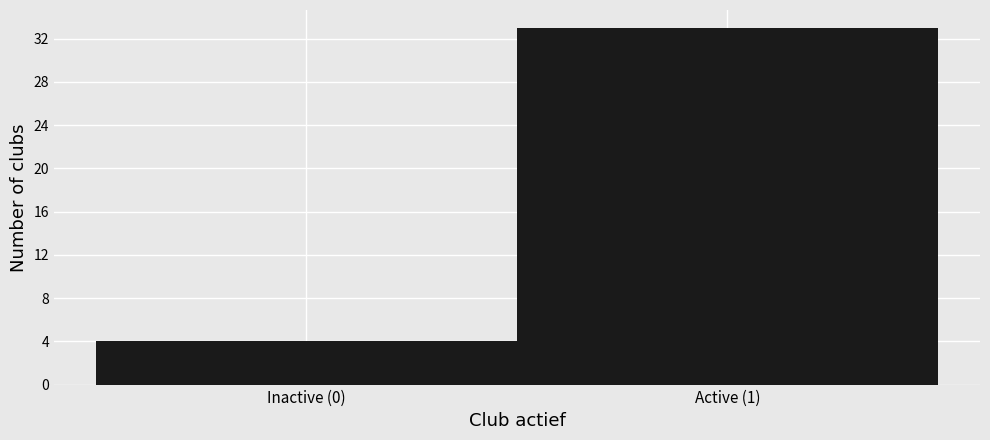

Reading left to right, what are all the values shown in this chart?

Inactive (0)=4	Active (1)=33